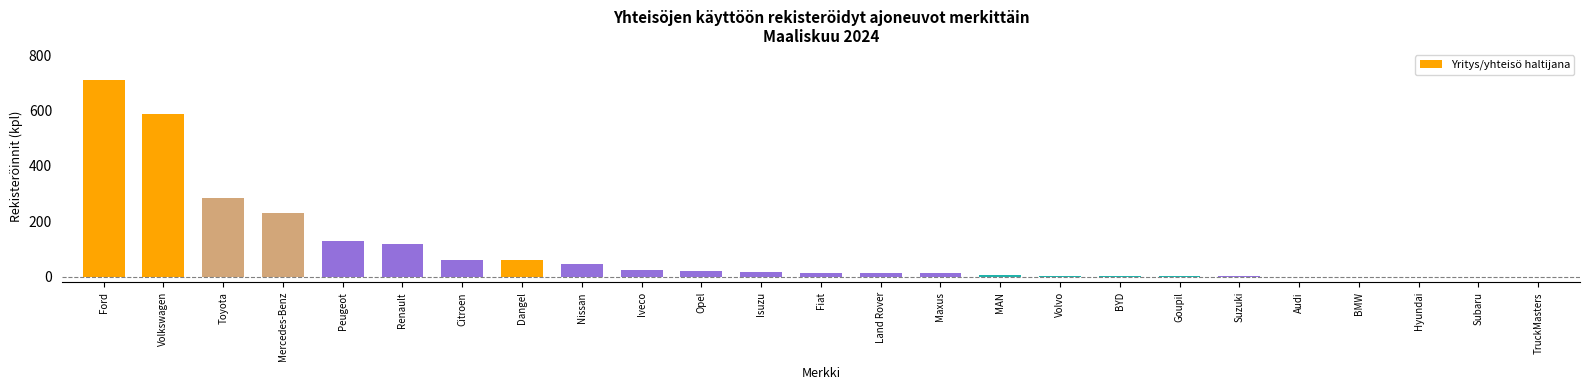

What is the maximum value shown in the chart?

712